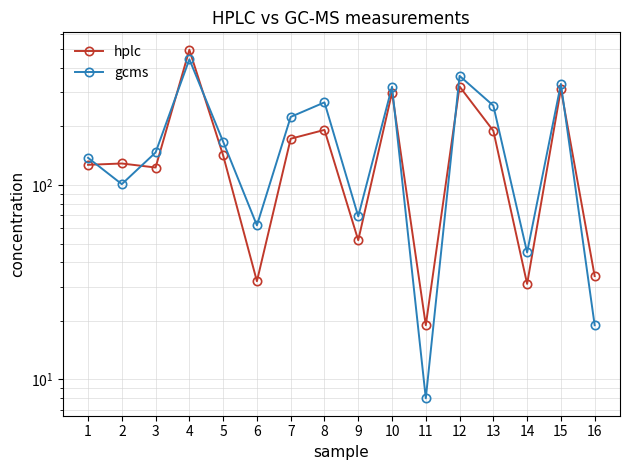

How many lines are shown in the chart?

2